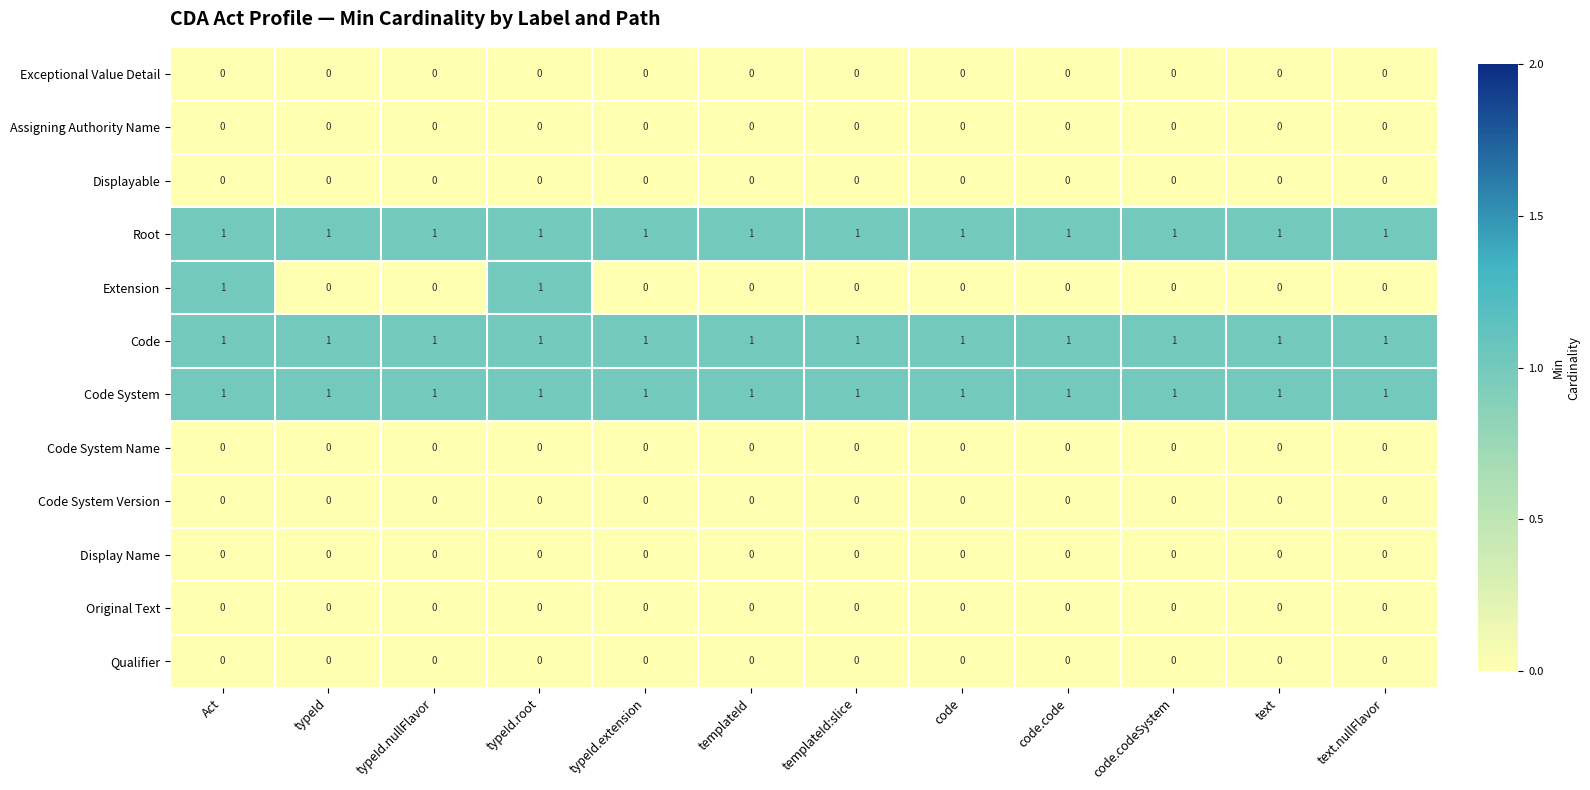

At how many categories does at least one series exceed 0?

12